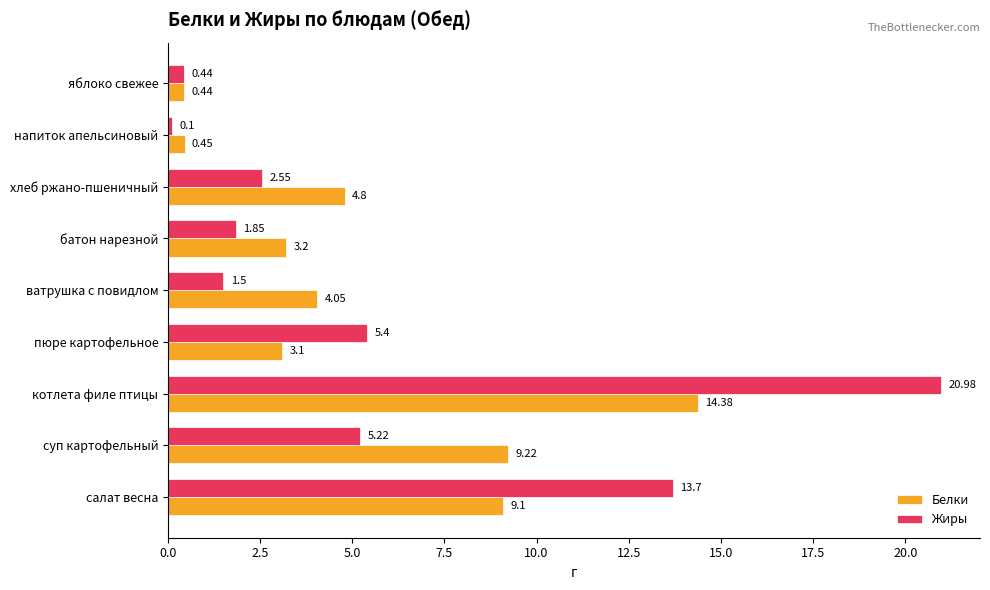

Where is Жиры nearest to the value 10?

салат весна